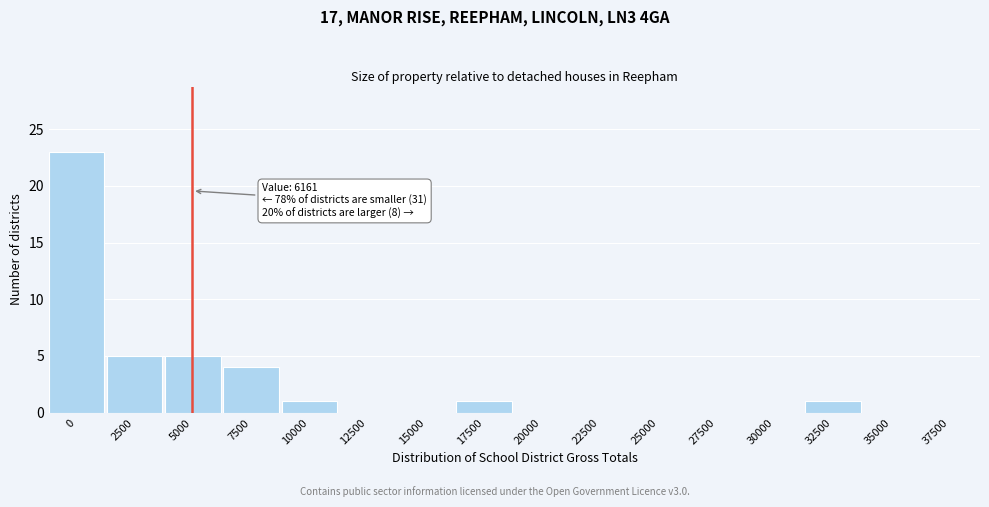

Reading left to right, transcribe all the data shown in this chart.

0=23	2500=5	5000=5	7500=4	10000=1	12500=0	15000=0	17500=1	20000=0	22500=0	25000=0	27500=0	30000=0	32500=1	35000=0	37500=0